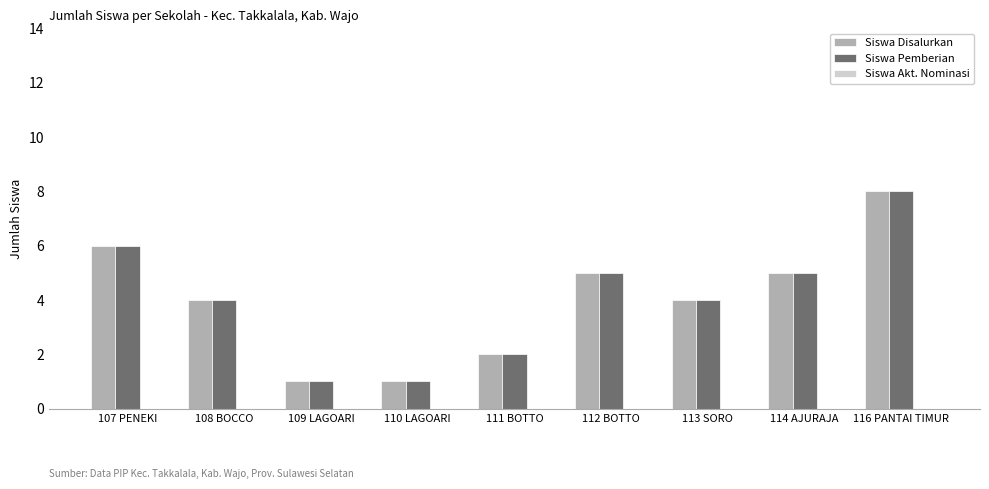

Which category has the highest value in the Siswa Disalurkan series?

116 PANTAI TIMUR